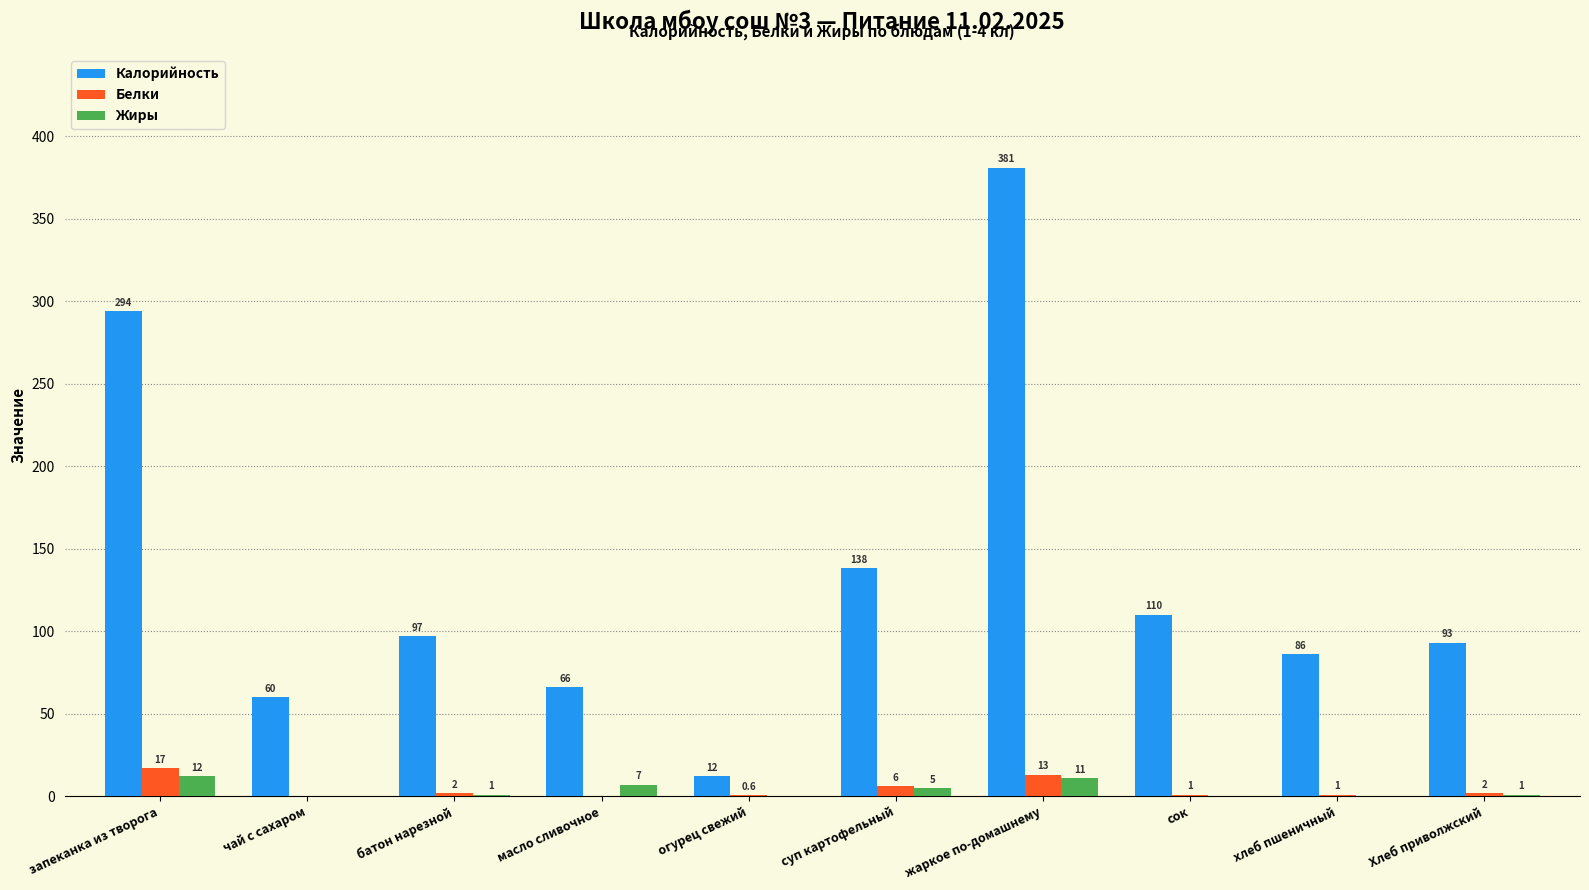

Is it true that Калорийность equals 104.9 at чай с сахаром?

False